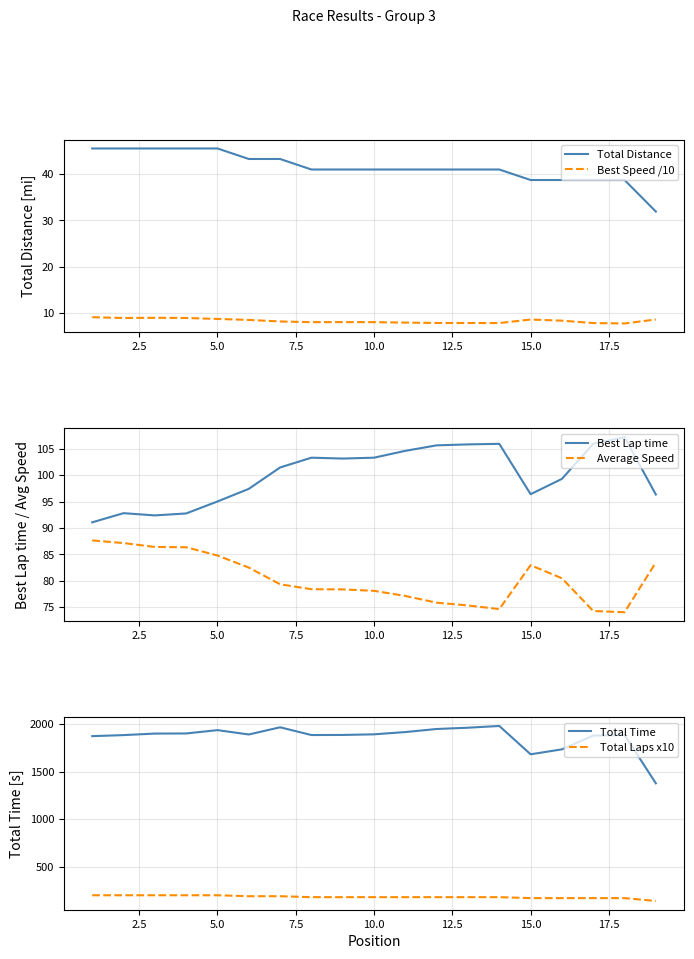

The Average Speed series shows 49.7 at 15.0. True or false?

False